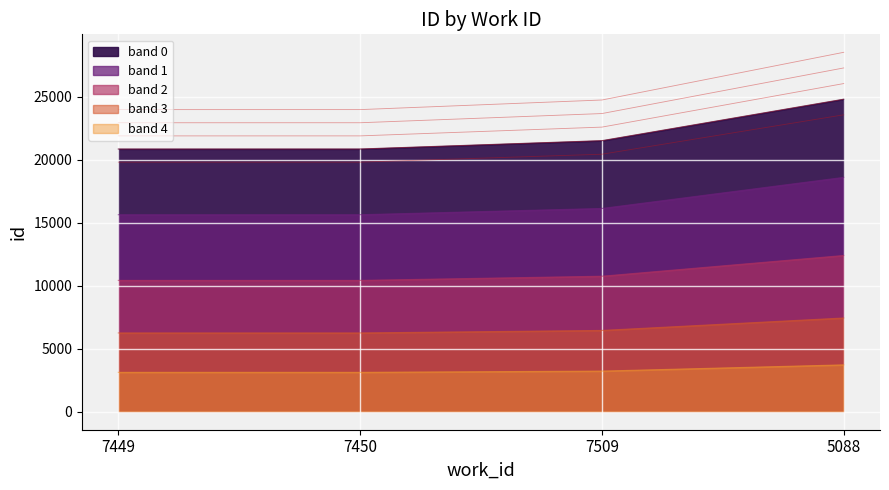

The chart shows a value of 19816.0 at 7449. True or false?

True